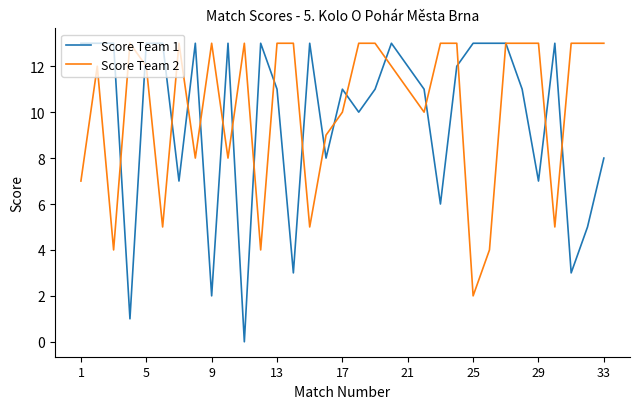

Which series has the widest spread of values?

Score Team 1